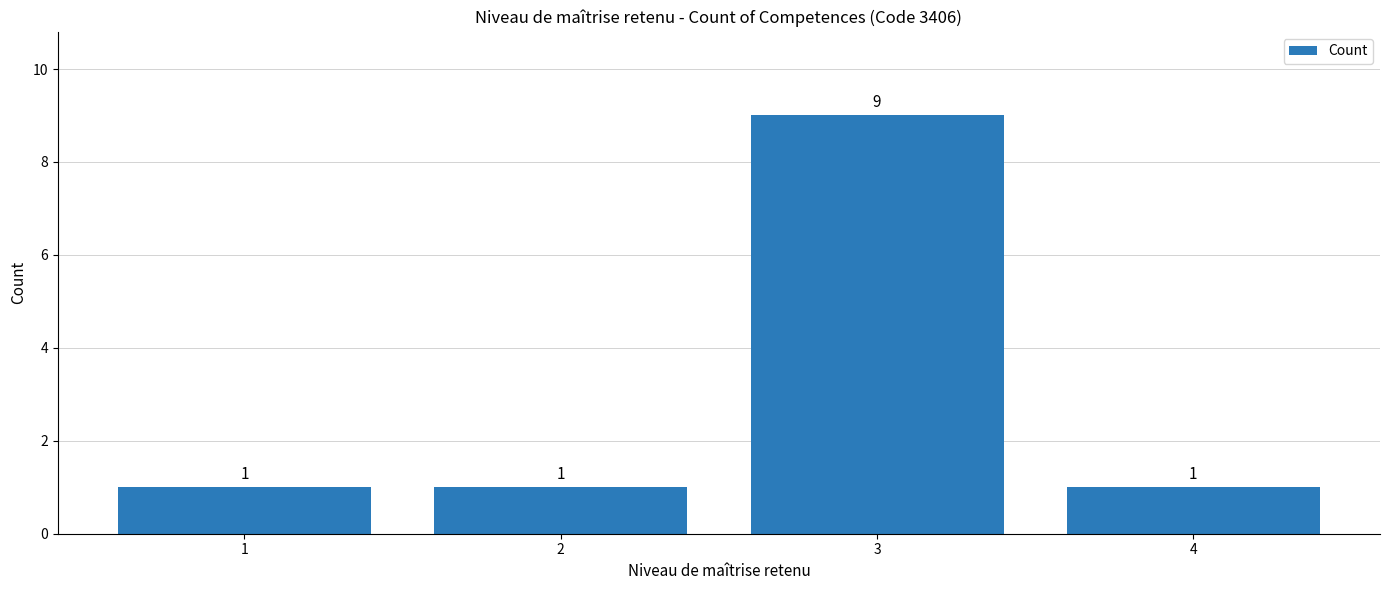

What is the average value?

3